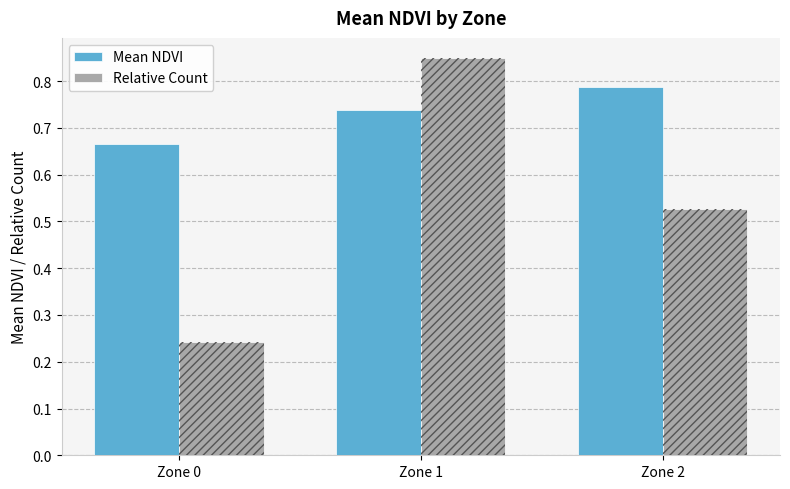

Rank the categories by Relative Count value from lowest to highest.

Zone 0, Zone 2, Zone 1